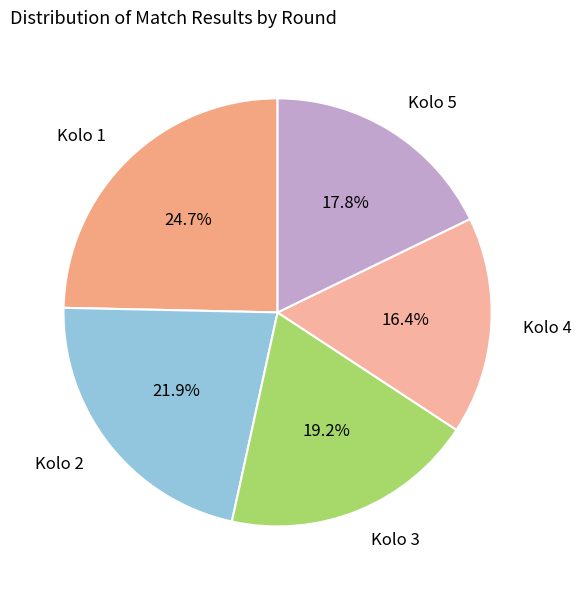

To the nearest percent, what is the average slice percentage?

20%